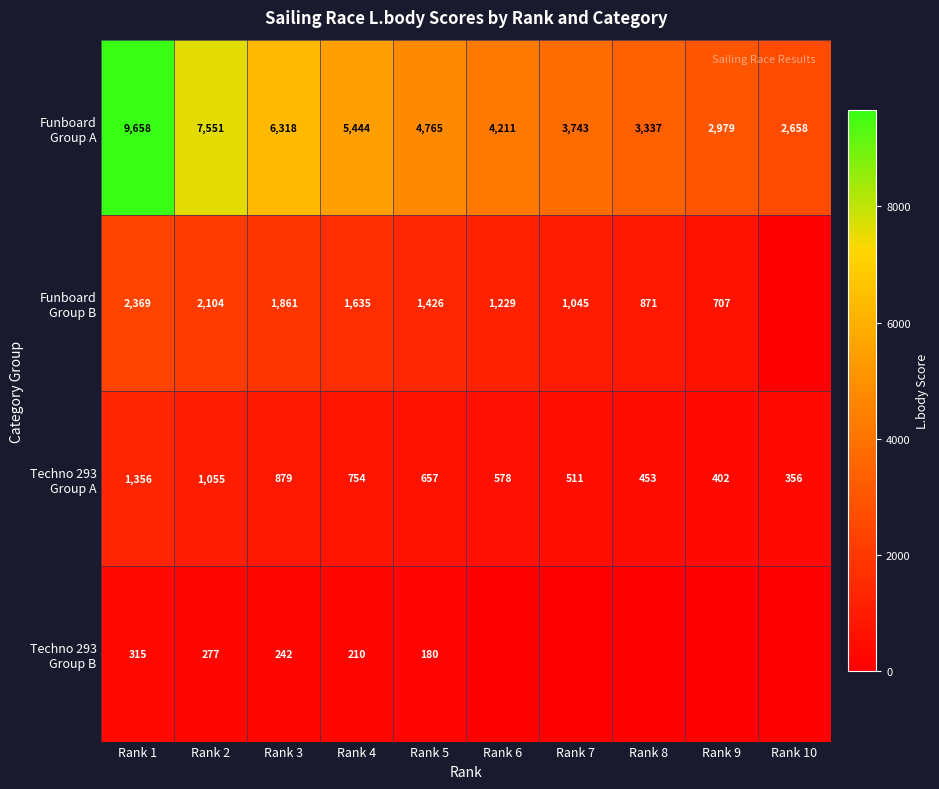

What is the total value across all series at Rank 3?

9300